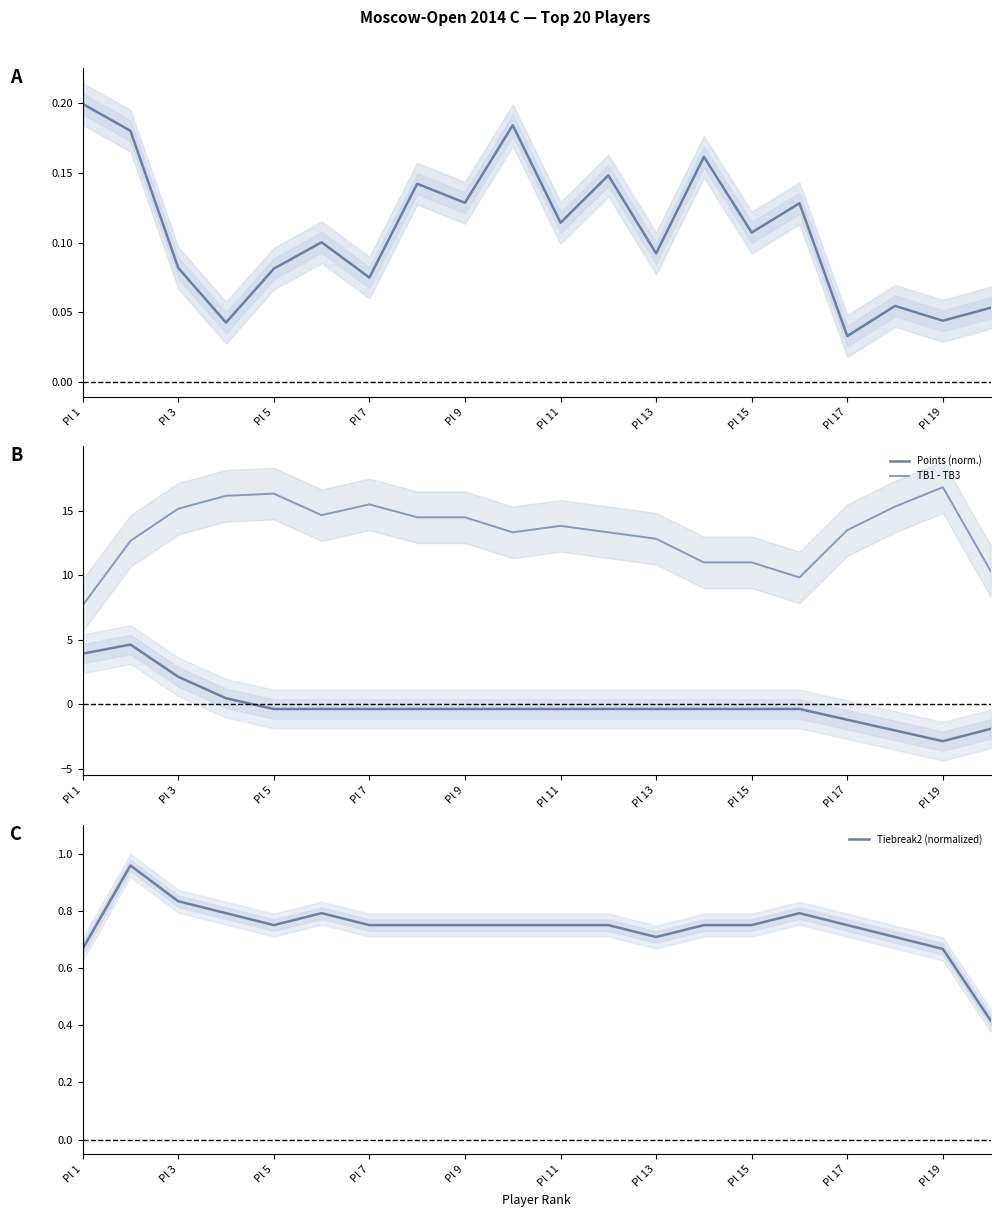

True or false: TB1 - TB3 and Points (norm.) cross at least once.

False